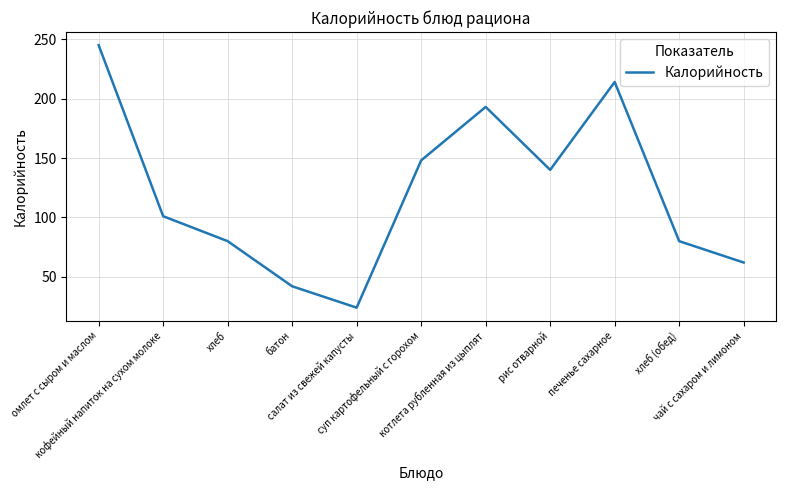

Where is the first local maximum?

котлета рубленная из цыплят